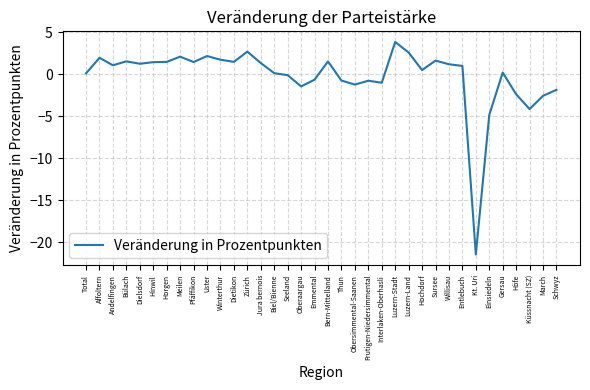

The value at Sursee is 1.6. True or false?

True